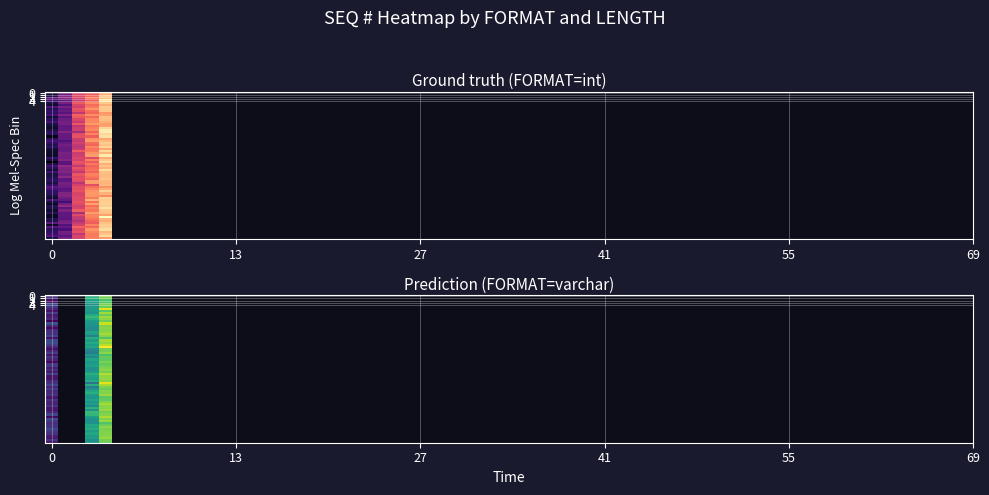

What is the sum of the values at 1 and 2?

887.3